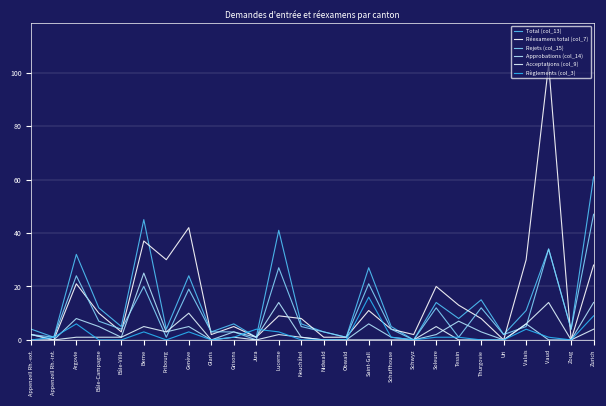

What is the maximum value shown in the chart?

103